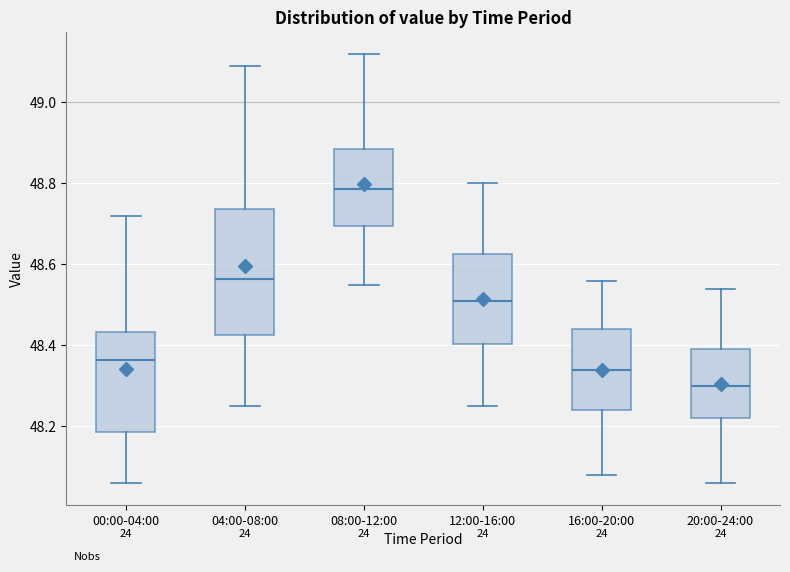

Where does the lower whisker of the box for 20:00-24:00 end on the y-axis? The values are not printed on the chart, so give them approximately, as read against the axis.

48.06